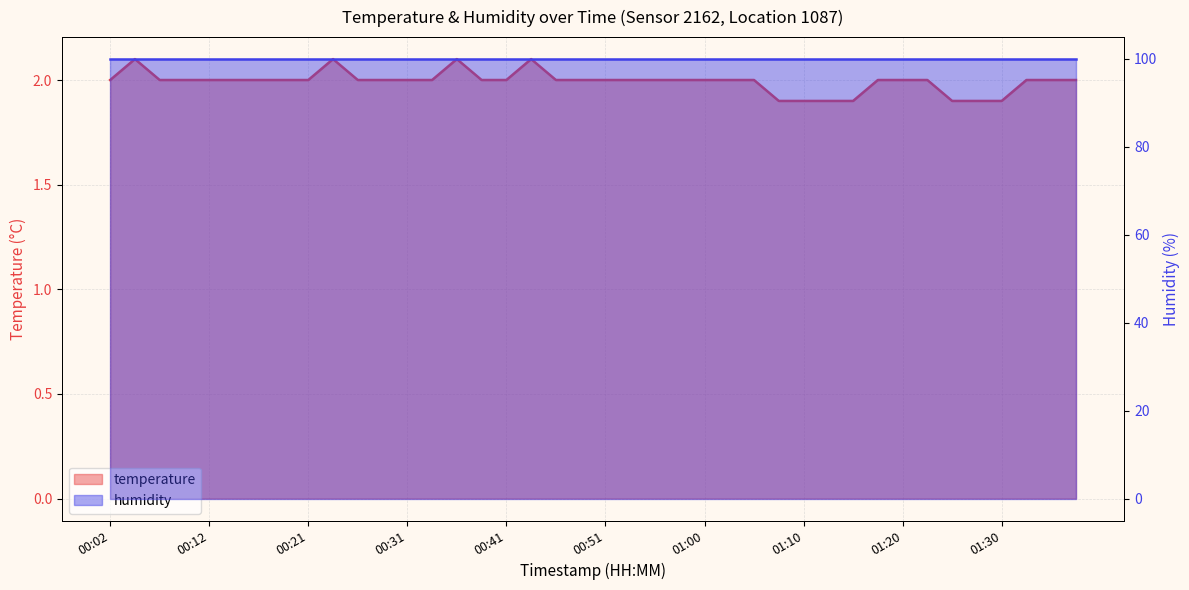

What is the label of the 3rd point from the right?

01:32